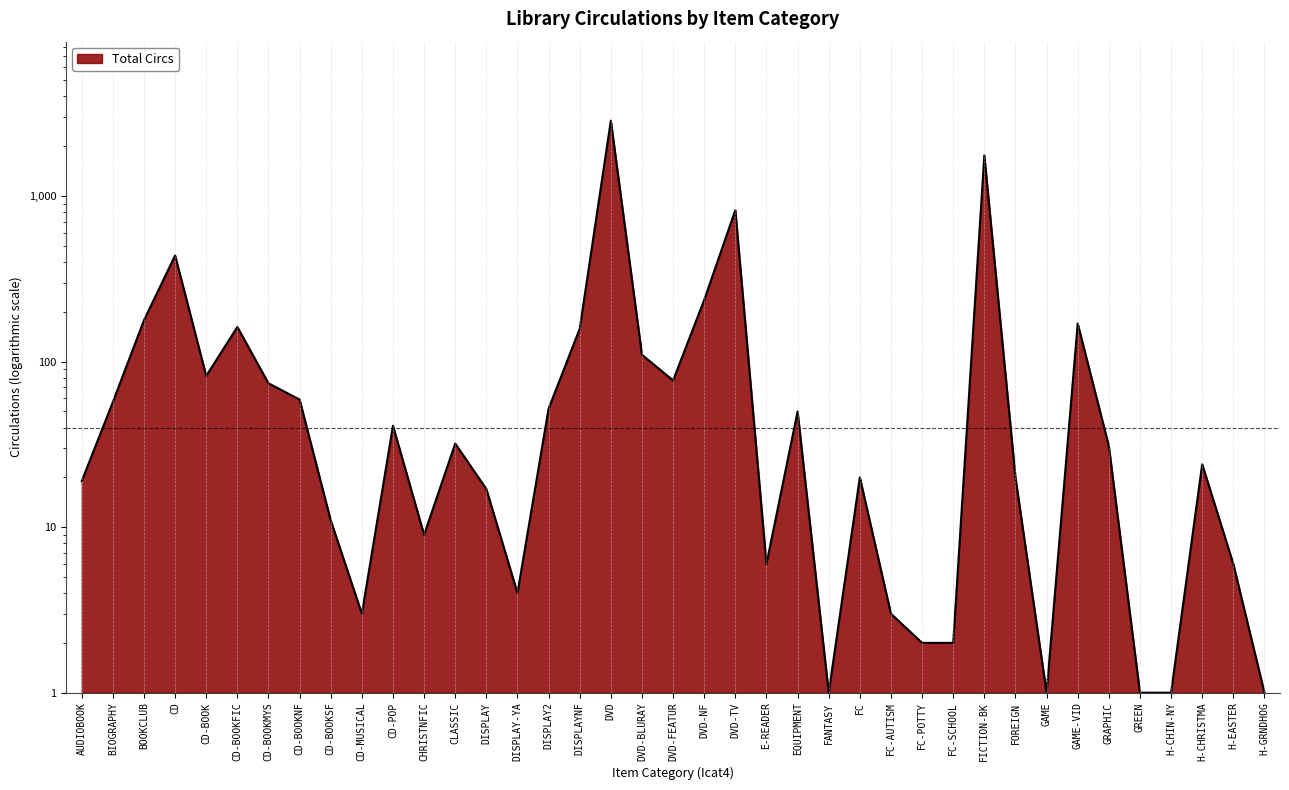

What is the sum of the values at FC-SCHOOL and EQUIPMENT?

52